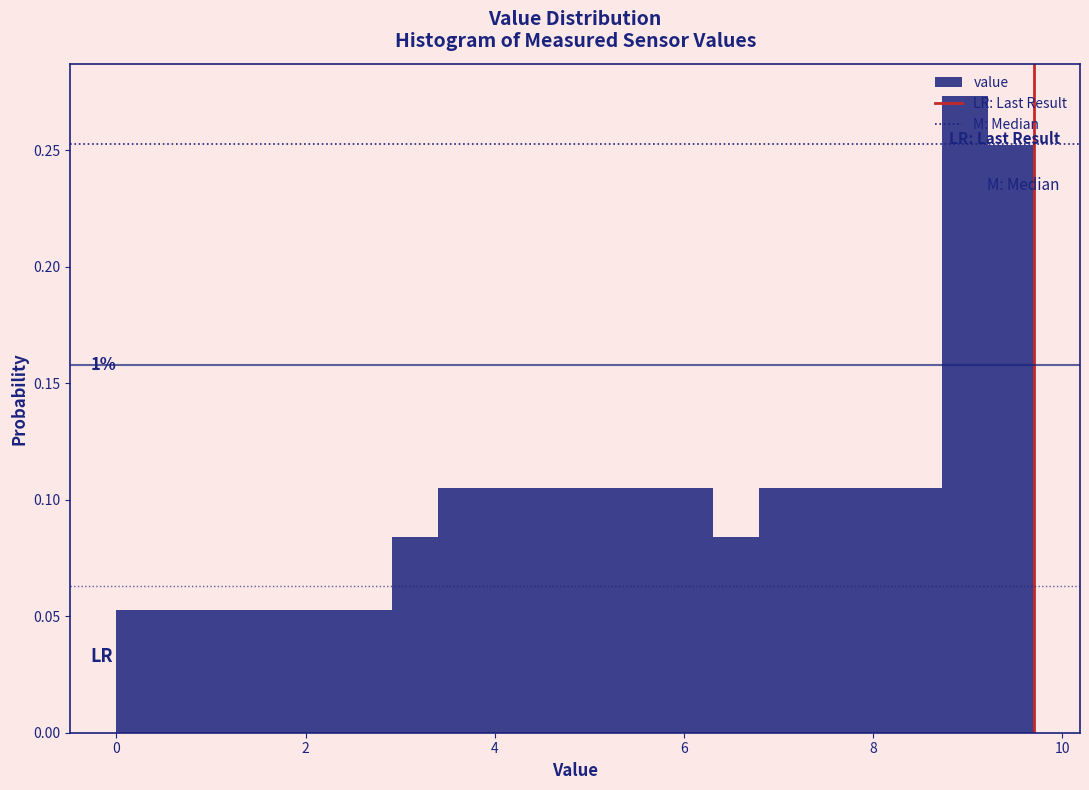

Around what value on the x-axis is the tallest bar? Give the approximate position of its centre, as read against the axis.

9.0